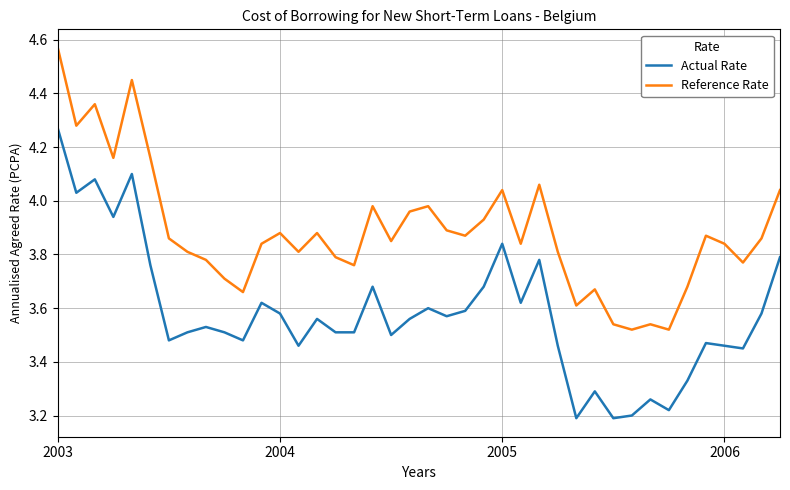

Which series has the largest total across all categories?

Reference Rate